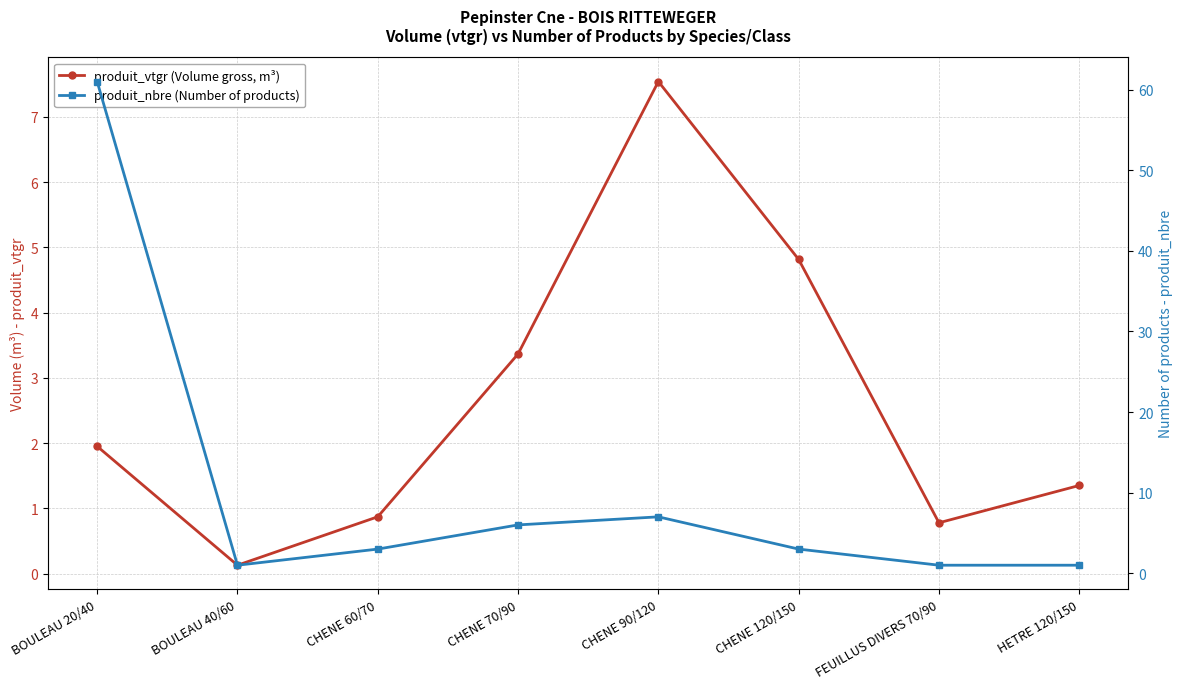

At CHENE 60/70, list the series in order from largest to smallest.

produit_nbre (Number of products), produit_vtgr (Volume gross, m³)